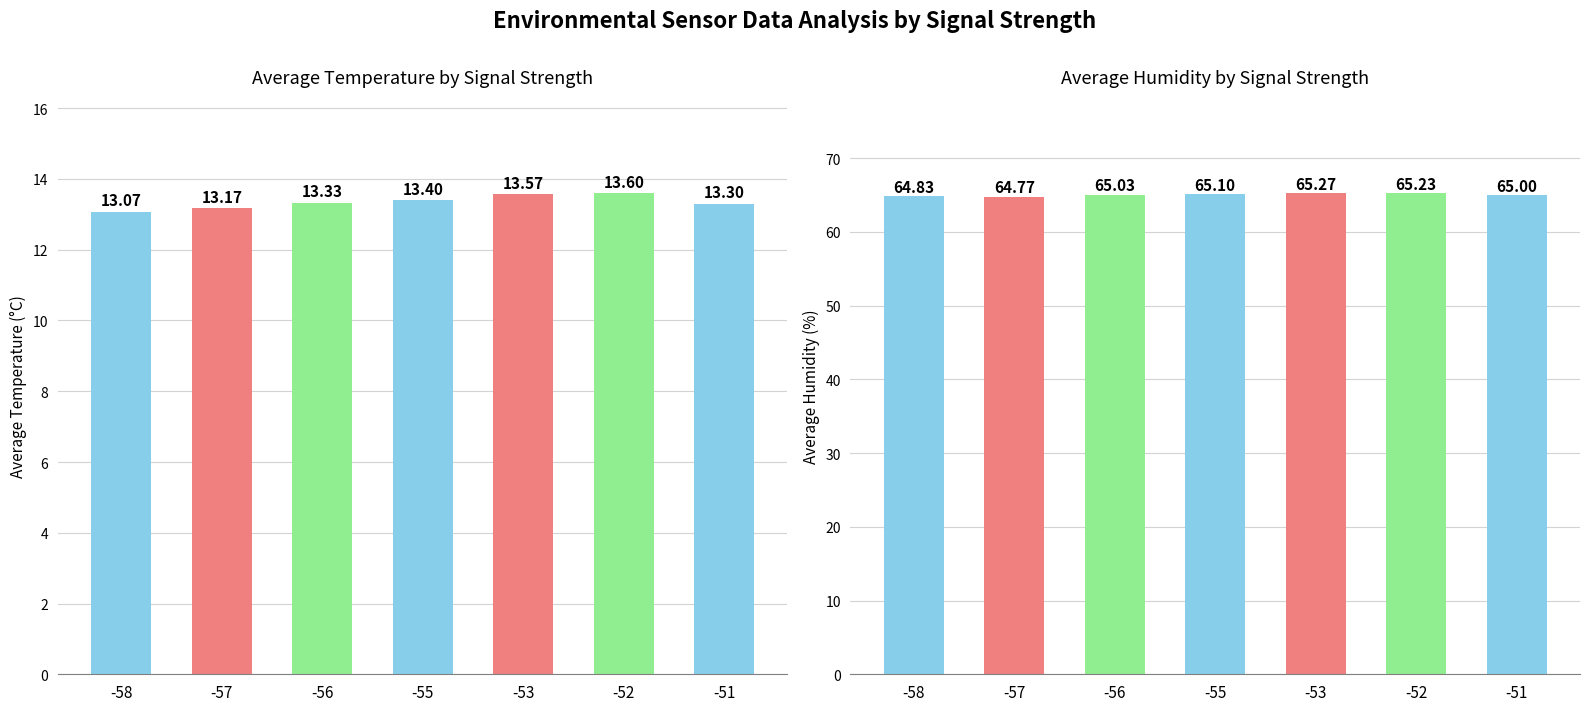

What is the minimum value shown in the chart?

13.1